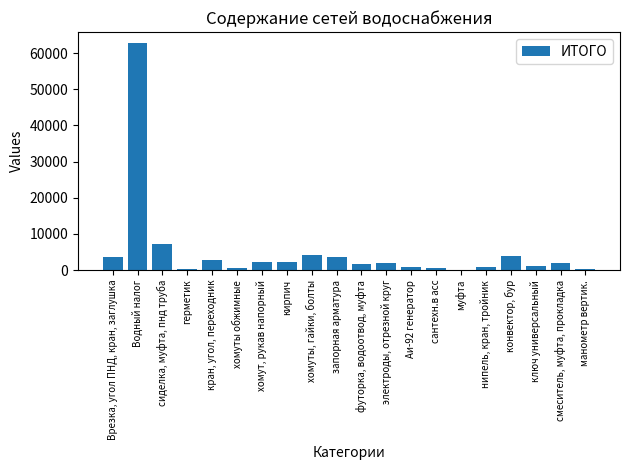

At which category does the chart reach its peak across all series?

Водный налог